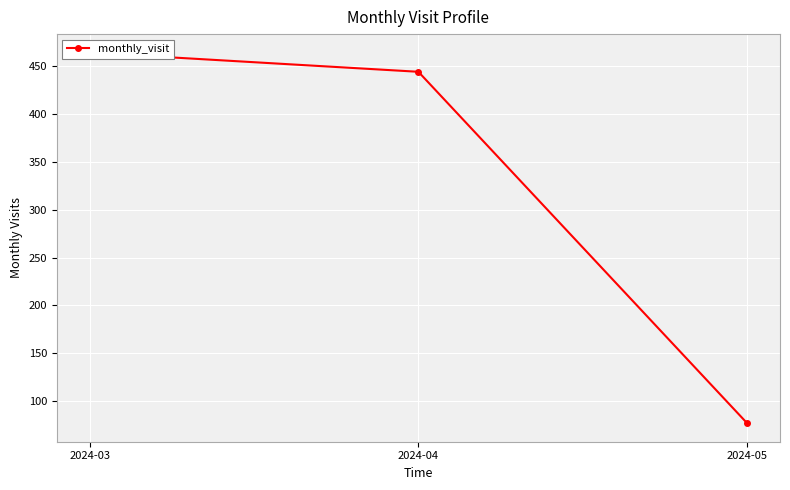

What is the difference between the maximum and minimum values?

387